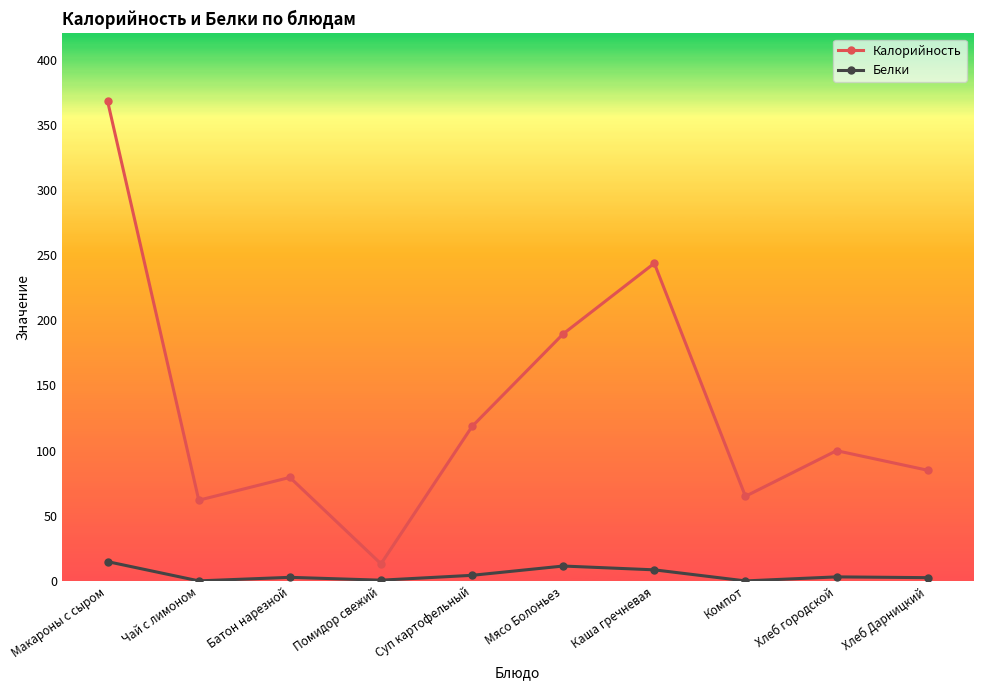

True or false: Калорийность and Белки cross at least once.

False